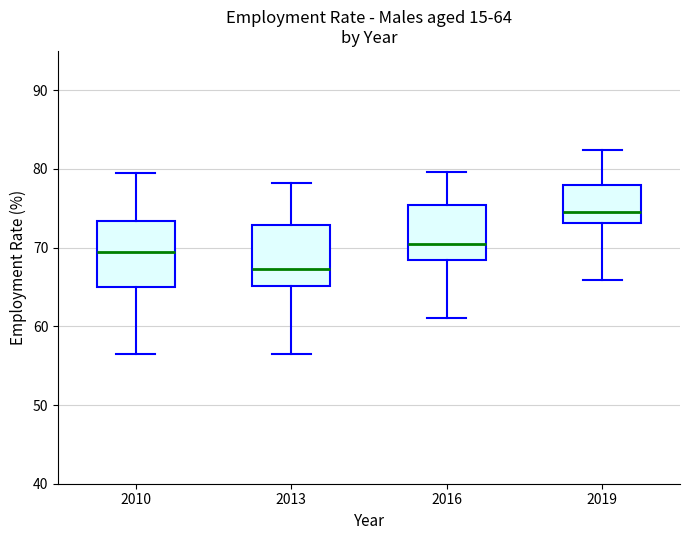

Which box's median line is the highest?

2019